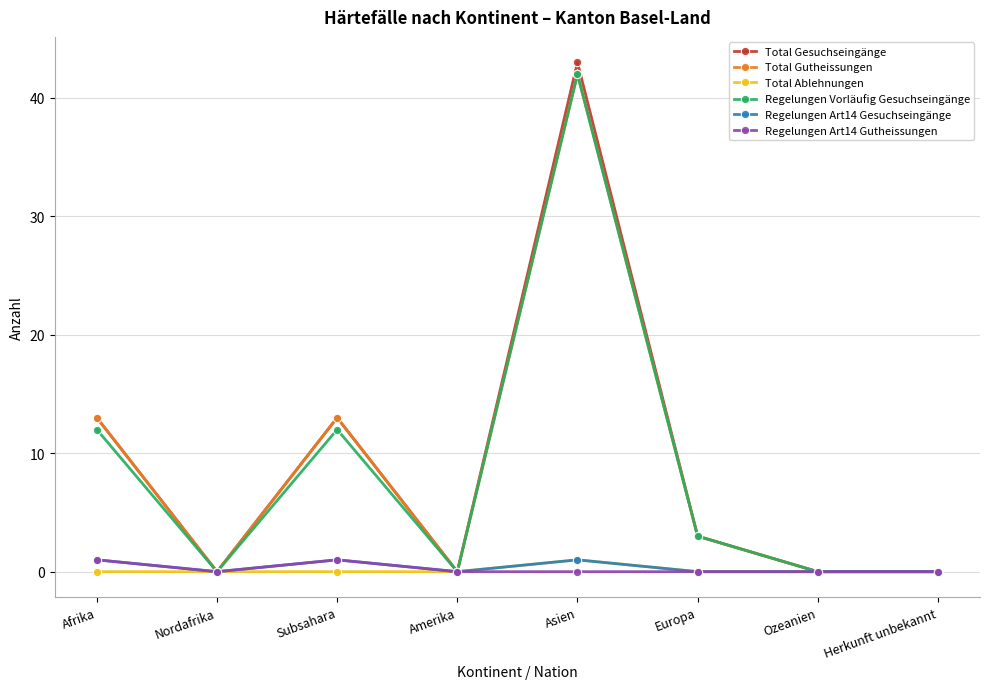

Which series has the widest spread of values?

Total Gesuchseingänge